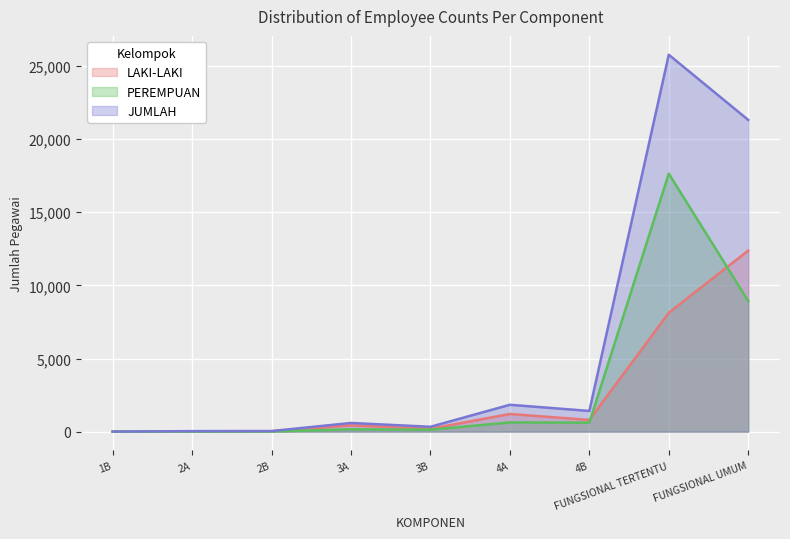

True or false: LAKI-LAKI has more than 0 interior local peaks.

True